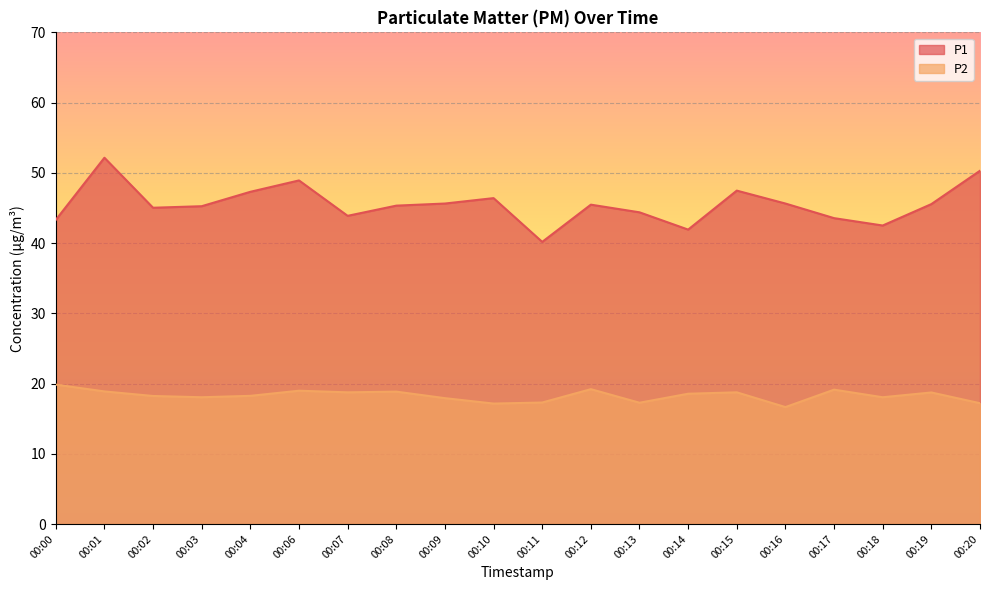

True or false: P1 and P2 intersect in this chart.

False